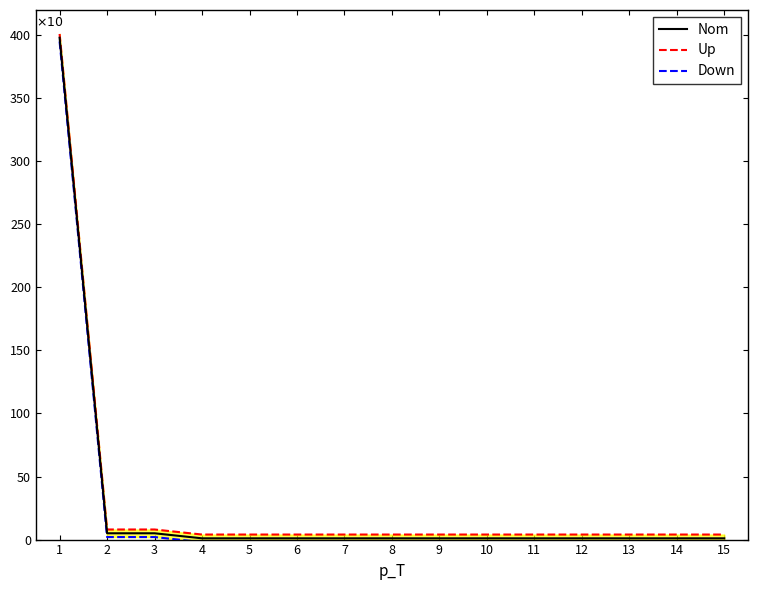

True or false: Up and Down intersect in this chart.

False